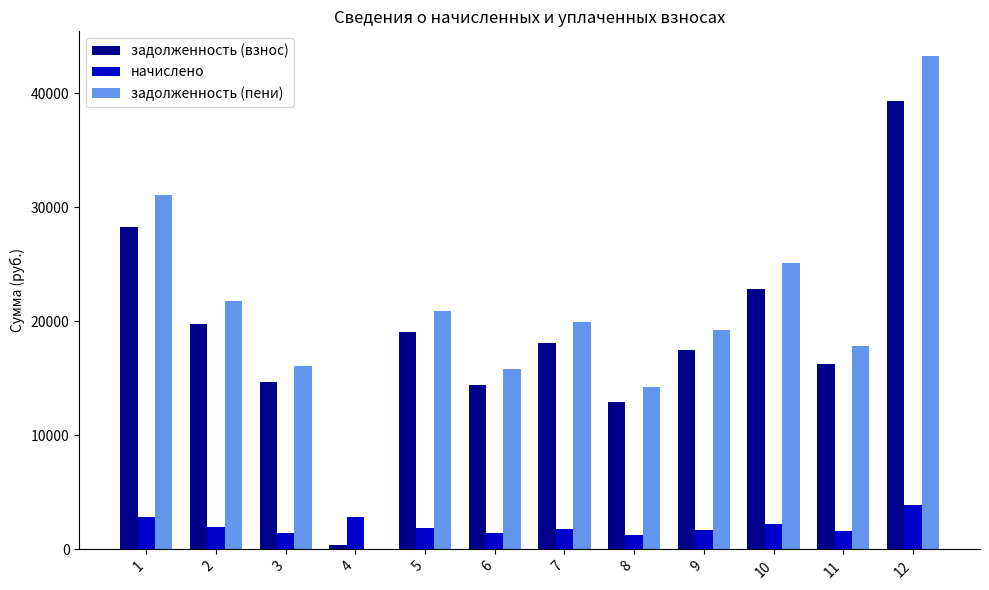

The задолженность (взнос) series shows 28248.0 at 1. True or false?

True